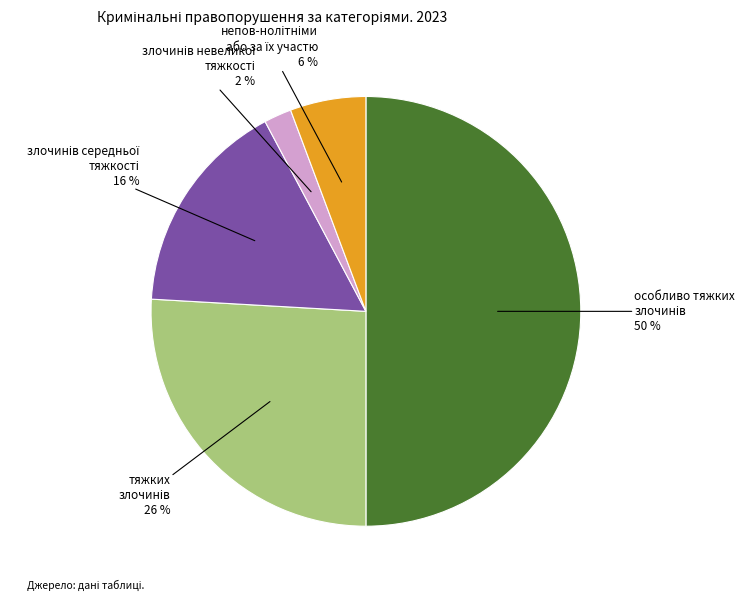

To the nearest percent, what is the average slice percentage?

20%